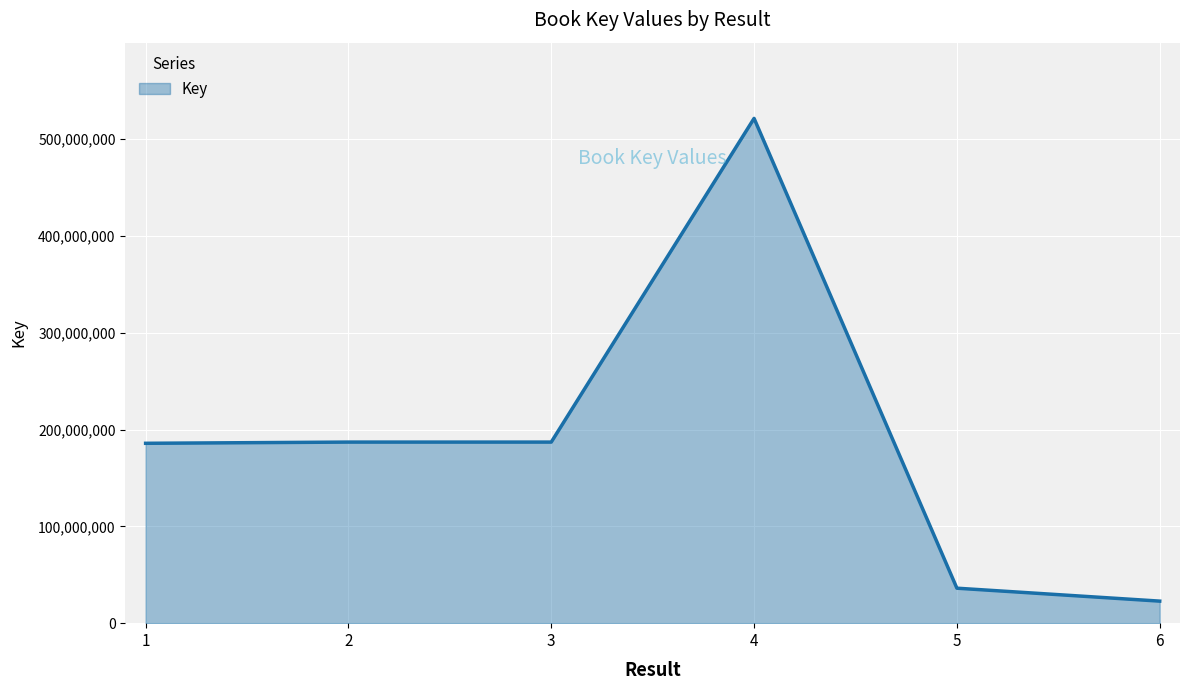

The chart shows a value of 17683047 at 5. True or false?

False